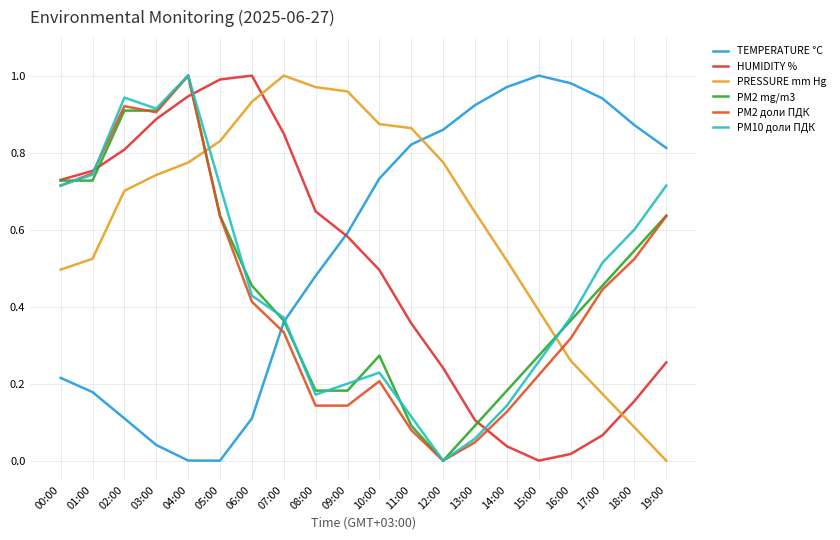

Reading right to left, list all the values displayed in this chart.

TEMPERATURE °C: 19:00=0.8	18:00=0.9	17:00=0.9	16:00=1.0	15:00=1.0	14:00=1.0	13:00=0.9	12:00=0.9	11:00=0.8	10:00=0.7	09:00=0.6	08:00=0.5	07:00=0.4	06:00=0.1	05:00=0.0	04:00=0.0	03:00=0.0	02:00=0.1	01:00=0.2	00:00=0.2
HUMIDITY %: 19:00=0.3	18:00=0.2	17:00=0.1	16:00=0.0	15:00=0.0	14:00=0.0	13:00=0.1	12:00=0.2	11:00=0.4	10:00=0.5	09:00=0.6	08:00=0.6	07:00=0.8	06:00=1.0	05:00=1.0	04:00=0.9	03:00=0.9	02:00=0.8	01:00=0.8	00:00=0.7
PRESSURE mm Hg: 19:00=0.0	18:00=0.1	17:00=0.2	16:00=0.3	15:00=0.4	14:00=0.5	13:00=0.6	12:00=0.8	11:00=0.9	10:00=0.9	09:00=1.0	08:00=1.0	07:00=1.0	06:00=0.9	05:00=0.8	04:00=0.8	03:00=0.7	02:00=0.7	01:00=0.5	00:00=0.5
PM2 mg/m3: 19:00=0.6	18:00=0.5	17:00=0.5	16:00=0.4	15:00=0.3	14:00=0.2	13:00=0.1	12:00=0.0	11:00=0.1	10:00=0.3	09:00=0.2	08:00=0.2	07:00=0.4	06:00=0.5	05:00=0.6	04:00=1.0	03:00=0.9	02:00=0.9	01:00=0.7	00:00=0.7
PM2 доли ПДК: 19:00=0.6	18:00=0.5	17:00=0.4	16:00=0.3	15:00=0.2	14:00=0.1	13:00=0.0	12:00=0.0	11:00=0.1	10:00=0.2	09:00=0.1	08:00=0.1	07:00=0.3	06:00=0.4	05:00=0.6	04:00=1.0	03:00=0.9	02:00=0.9	01:00=0.7	00:00=0.7
PM10 доли ПДК: 19:00=0.7	18:00=0.6	17:00=0.5	16:00=0.4	15:00=0.3	14:00=0.1	13:00=0.1	12:00=0.0	11:00=0.1	10:00=0.2	09:00=0.2	08:00=0.2	07:00=0.4	06:00=0.4	05:00=0.7	04:00=1.0	03:00=0.9	02:00=0.9	01:00=0.7	00:00=0.7